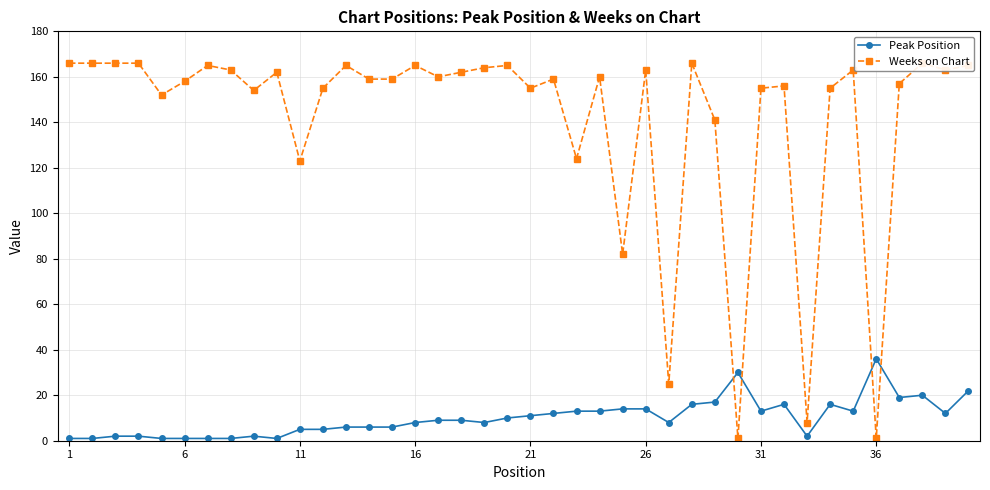

The Peak Position series shows 1 at 6. True or false?

True